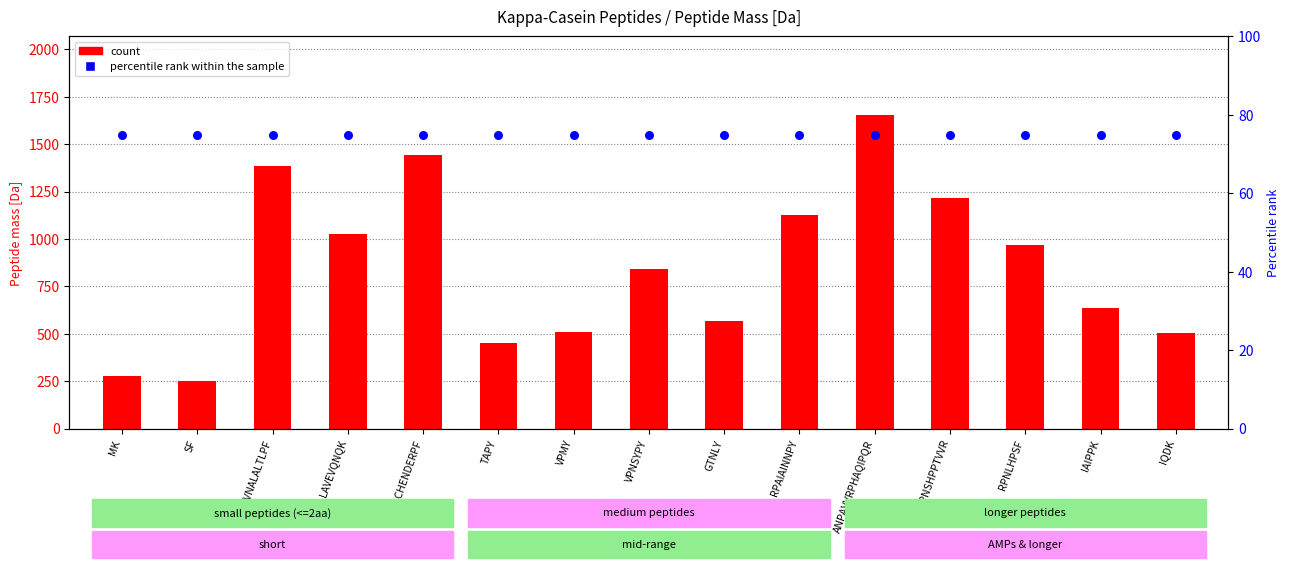

Which series has the largest total across all categories?

count